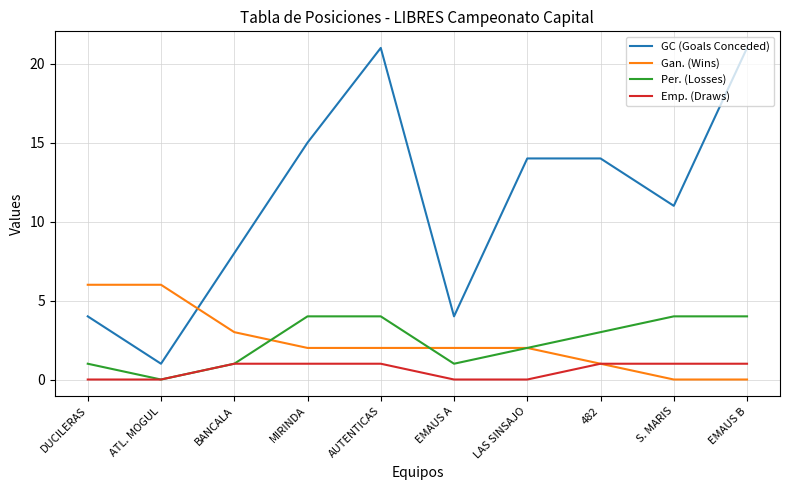

What is the difference between the maximum and minimum values in the GC (Goals Conceded) series?

20